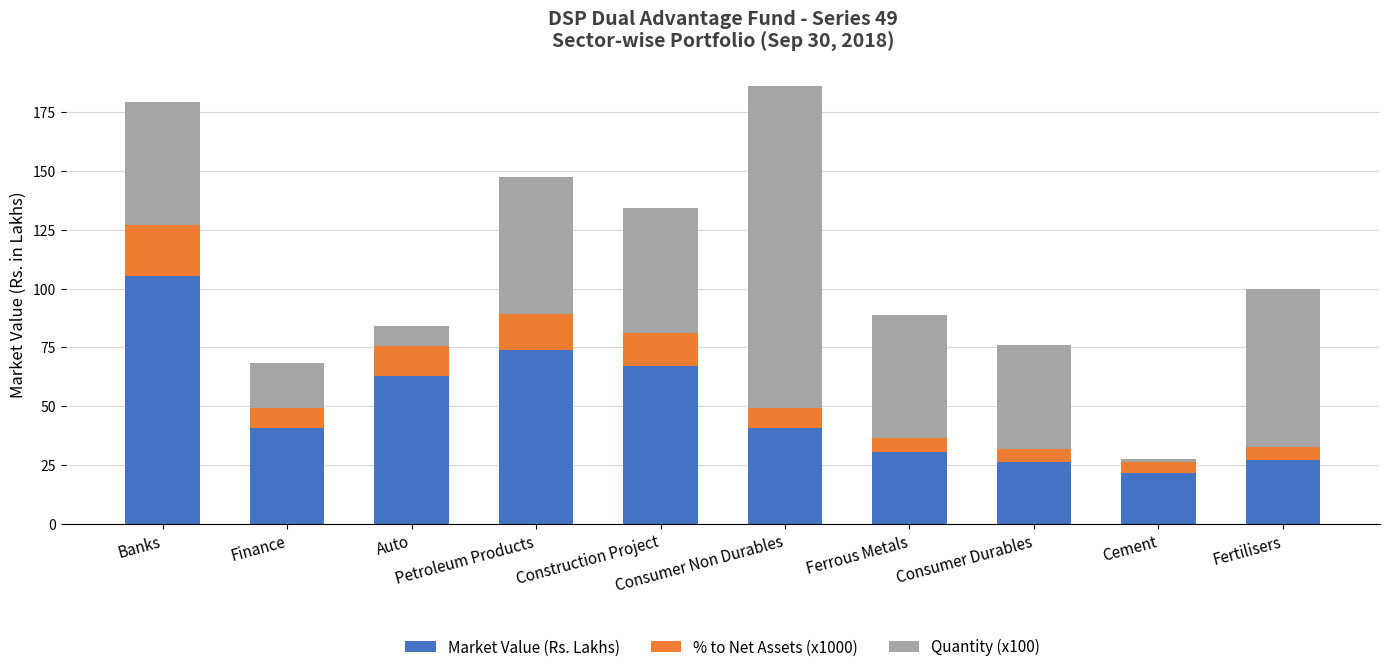

What is the difference between the maximum and minimum values in the Market Value (Rs. Lakhs) series?

83.4